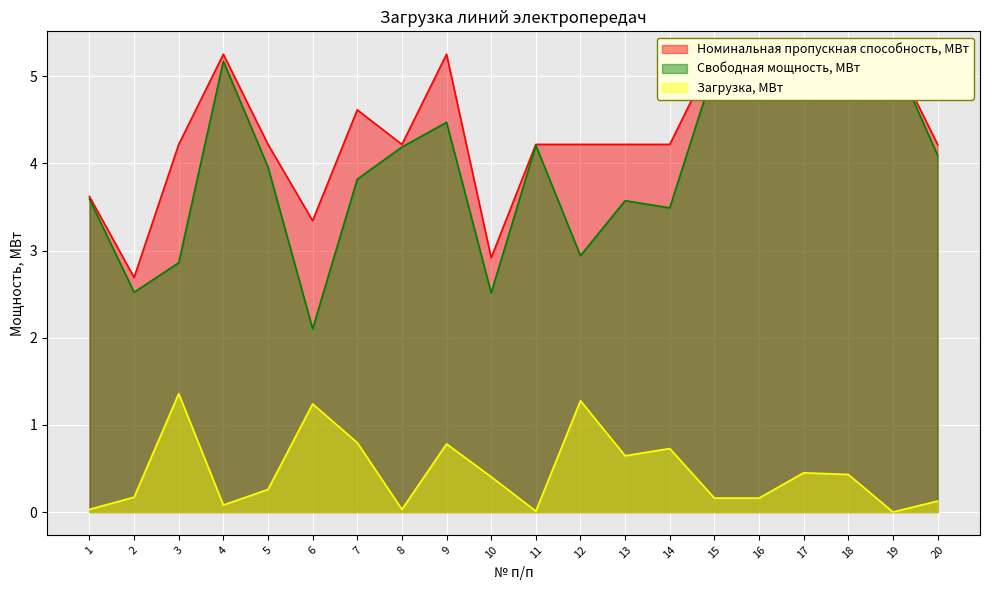

At which category does Номинальная пропускная способность, МВт reach its first local valley?

2